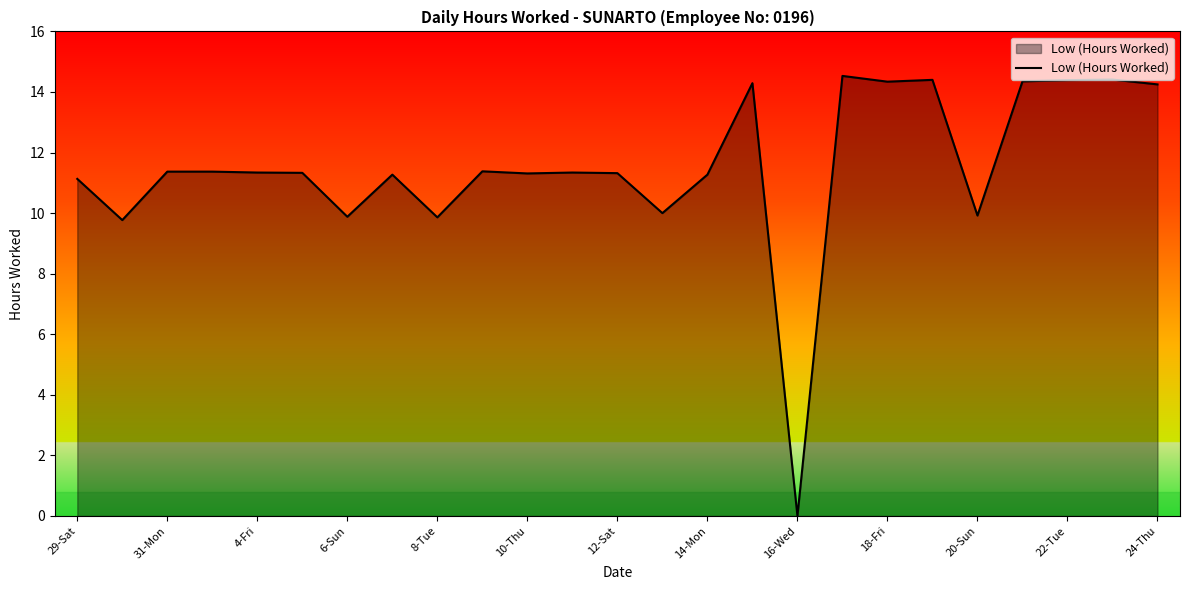

What is the greatest value displayed?

14.5